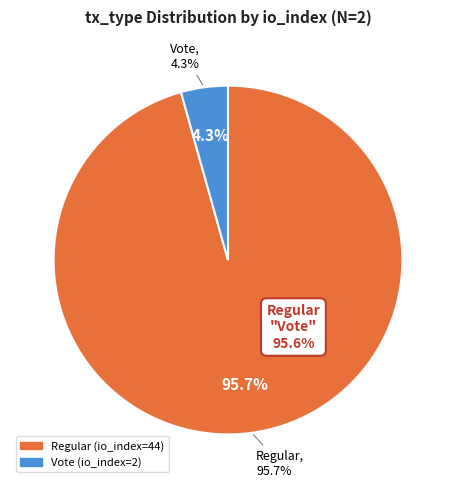

To the nearest percent, what portion does Regular (io_index=44) represent?

96%